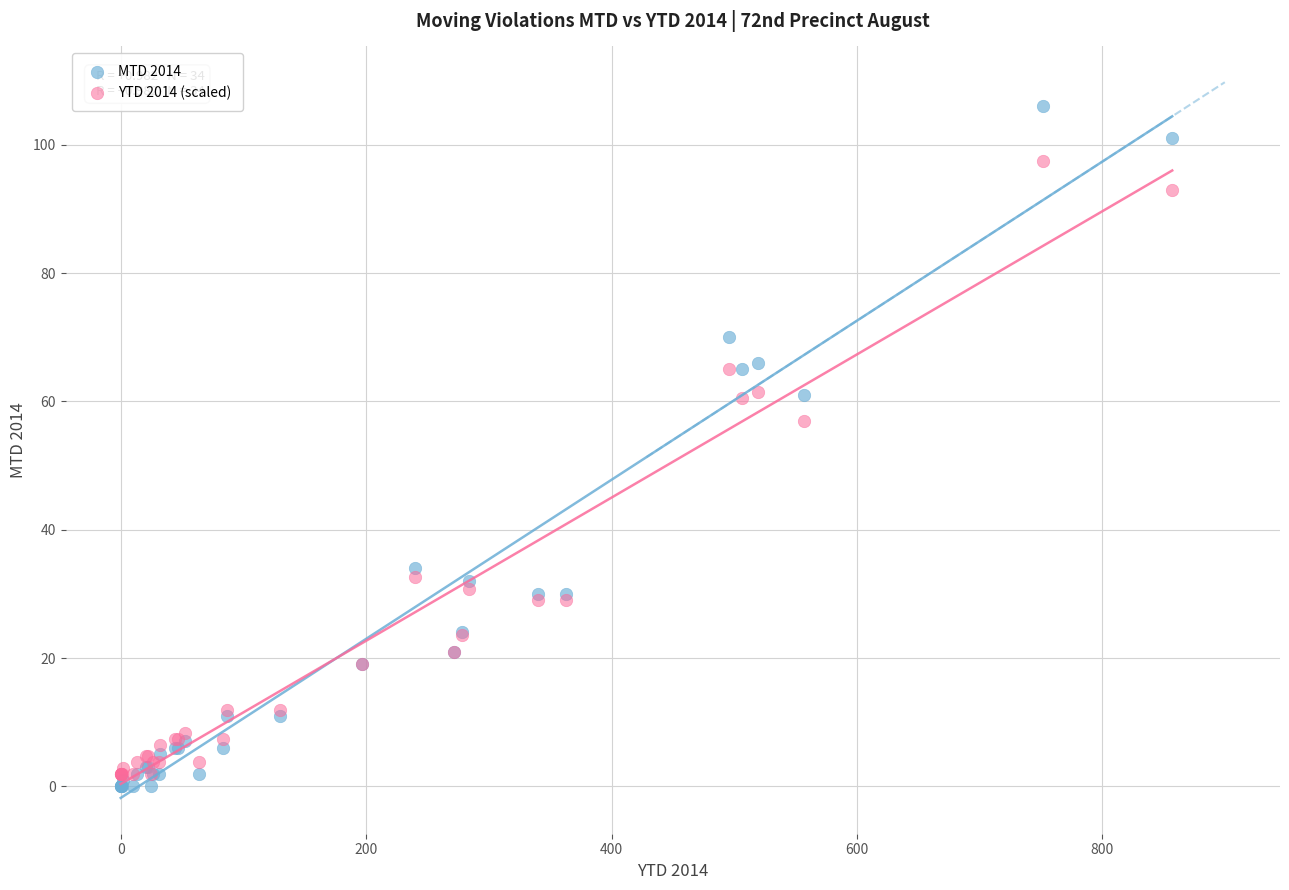

Which series has the largest Y range (max minus min)?

MTD 2014